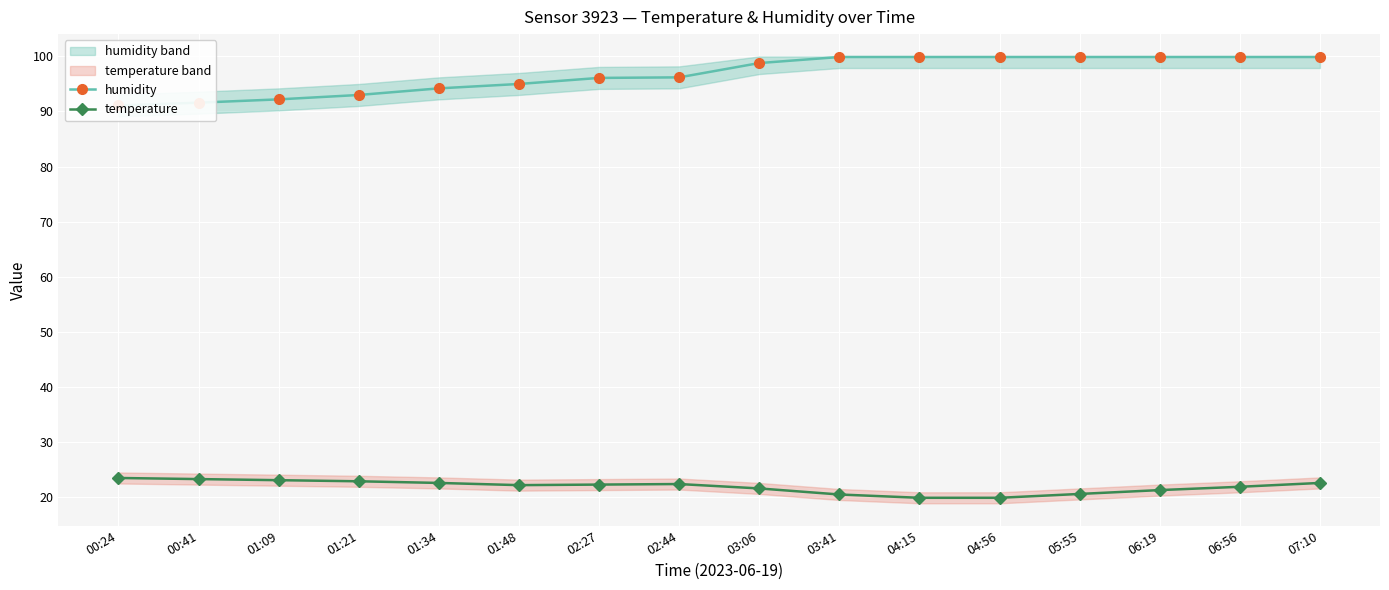

At which category does temperature reach its first local valley?

01:48